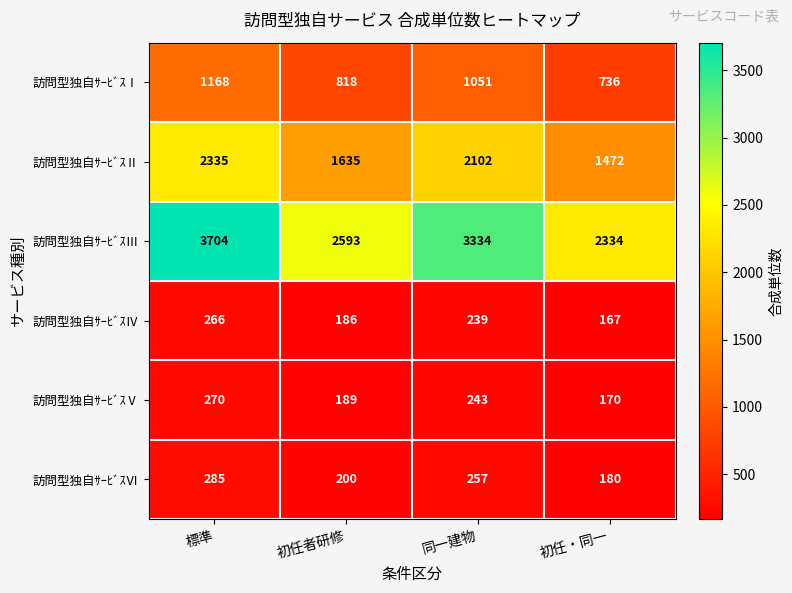

What is the difference between the second highest and second lowest values in the 訪問型独自ｻｰﾋﾞｽⅥ series?

57